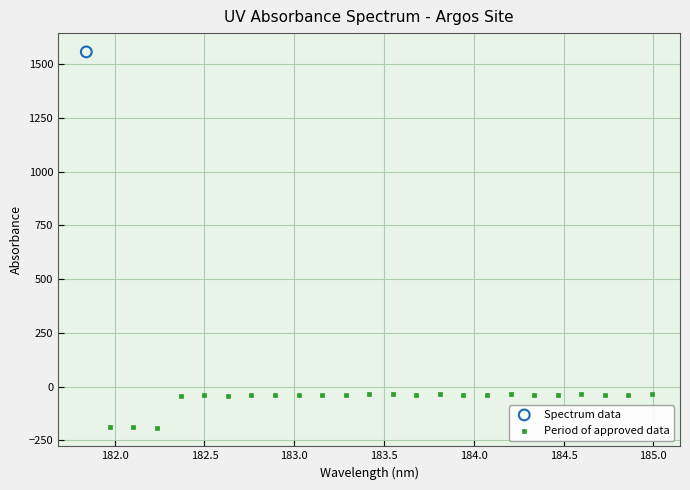

What are all the series names shown in the legend?

Spectrum data, Period of approved data